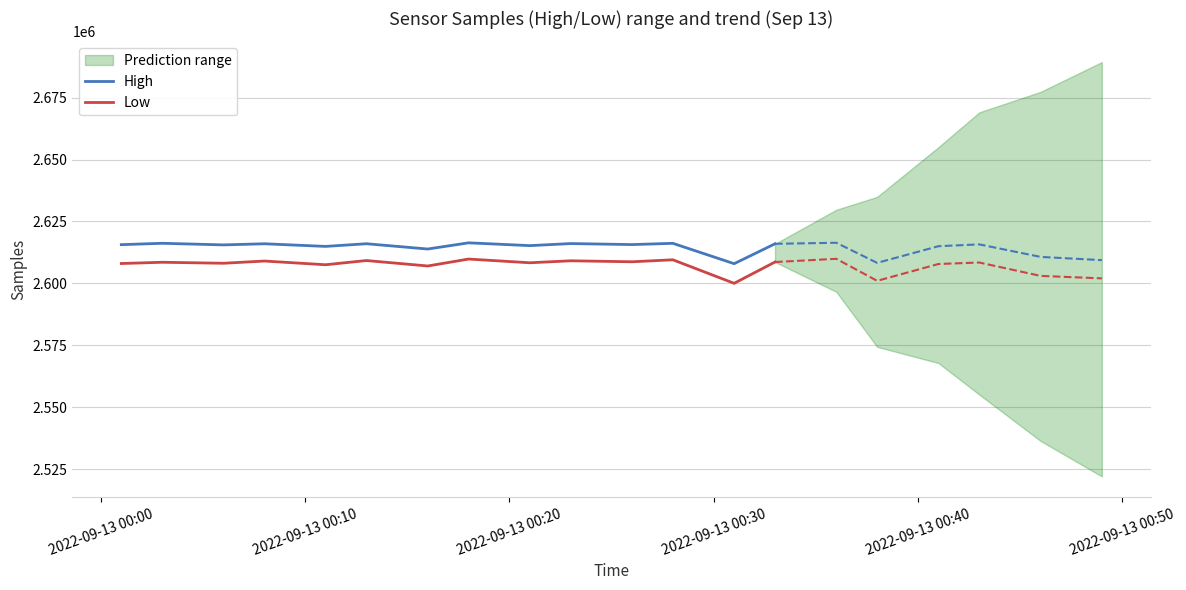

True or false: High and Low intersect in this chart.

False